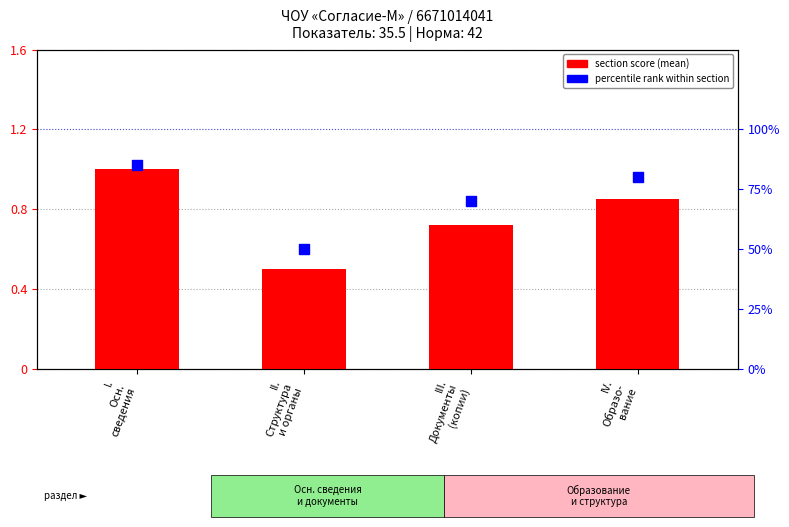

What are all the series names shown in the legend?

section score, percentile rank within section